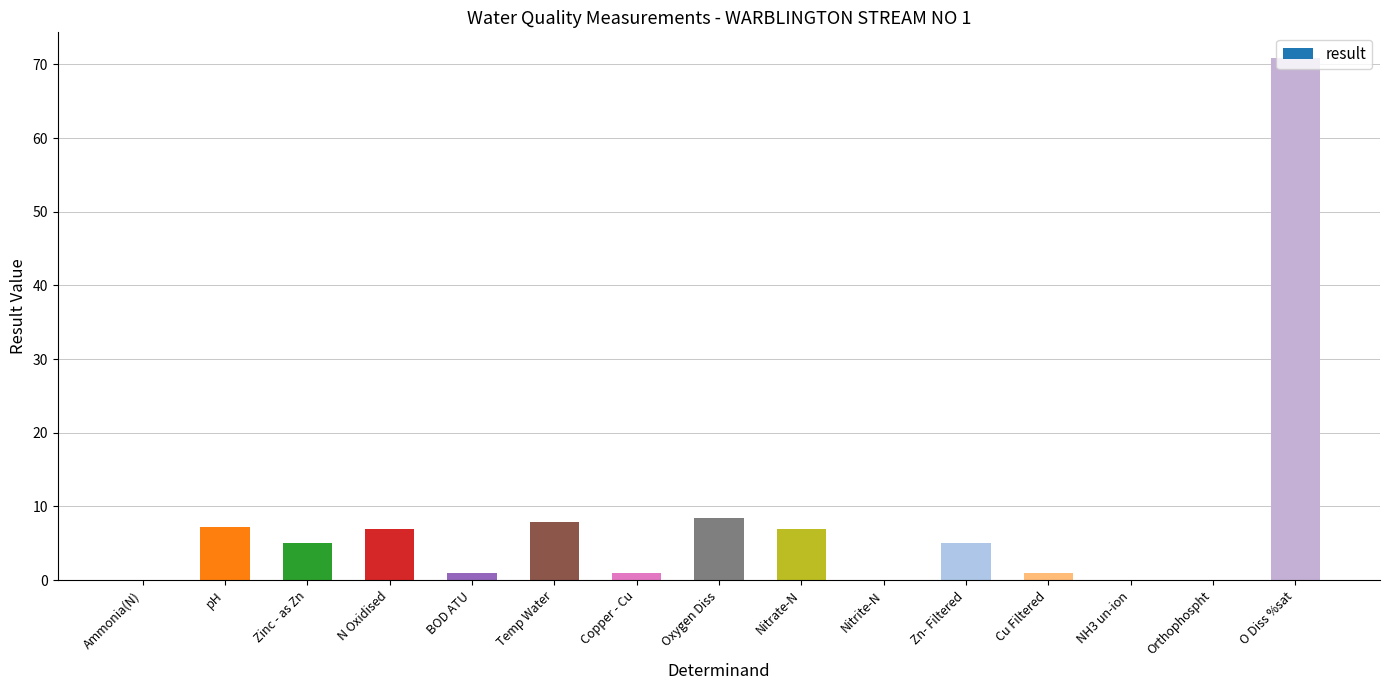

The value at Zinc - as Zn is 5.0. True or false?

True